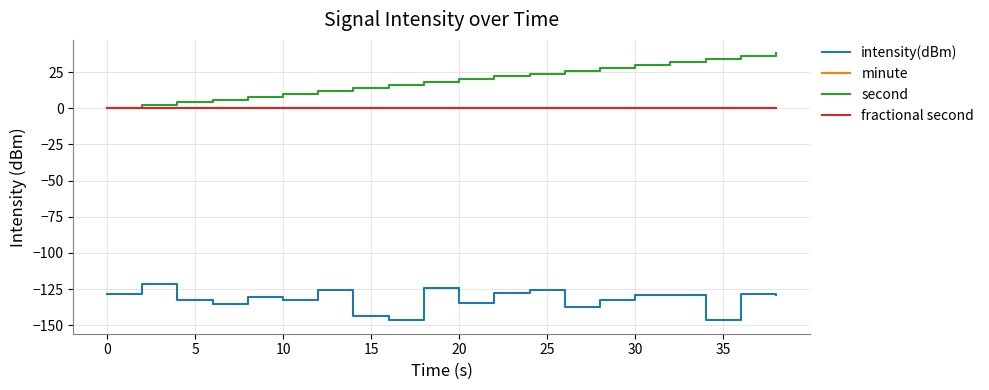

Which series has the largest total across all categories?

second